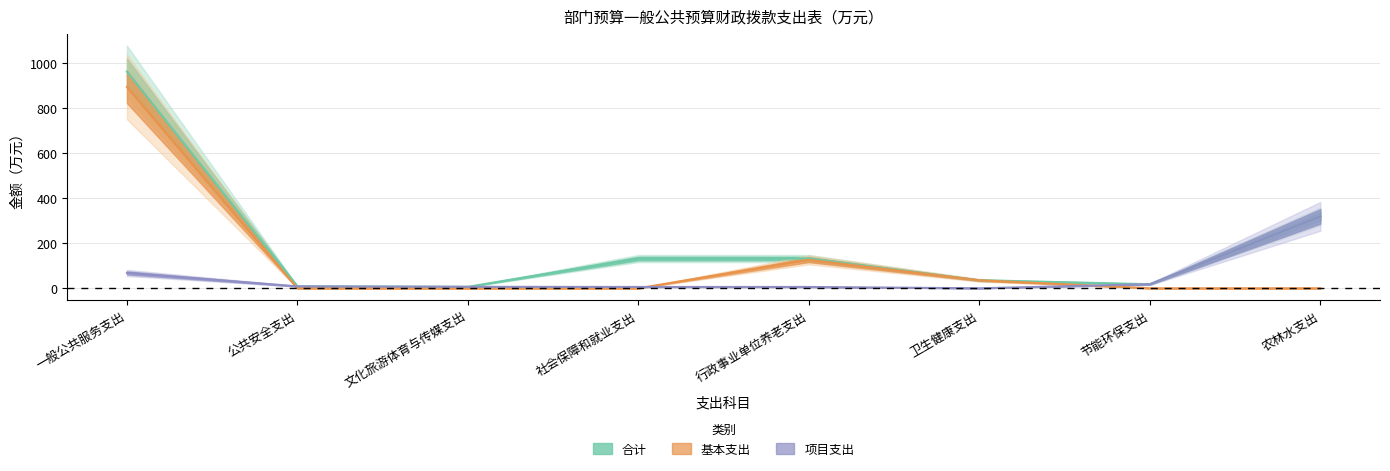

What position from the left is 社会保障和就业支出?

4